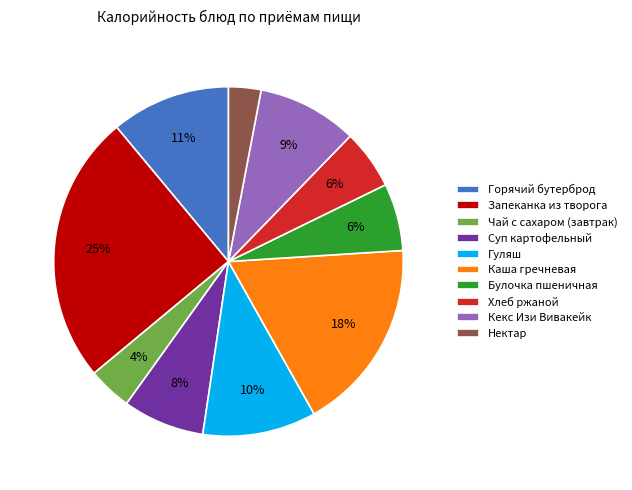

Is the sum of Каша гречневая and Суп картофельный greater than half?

No